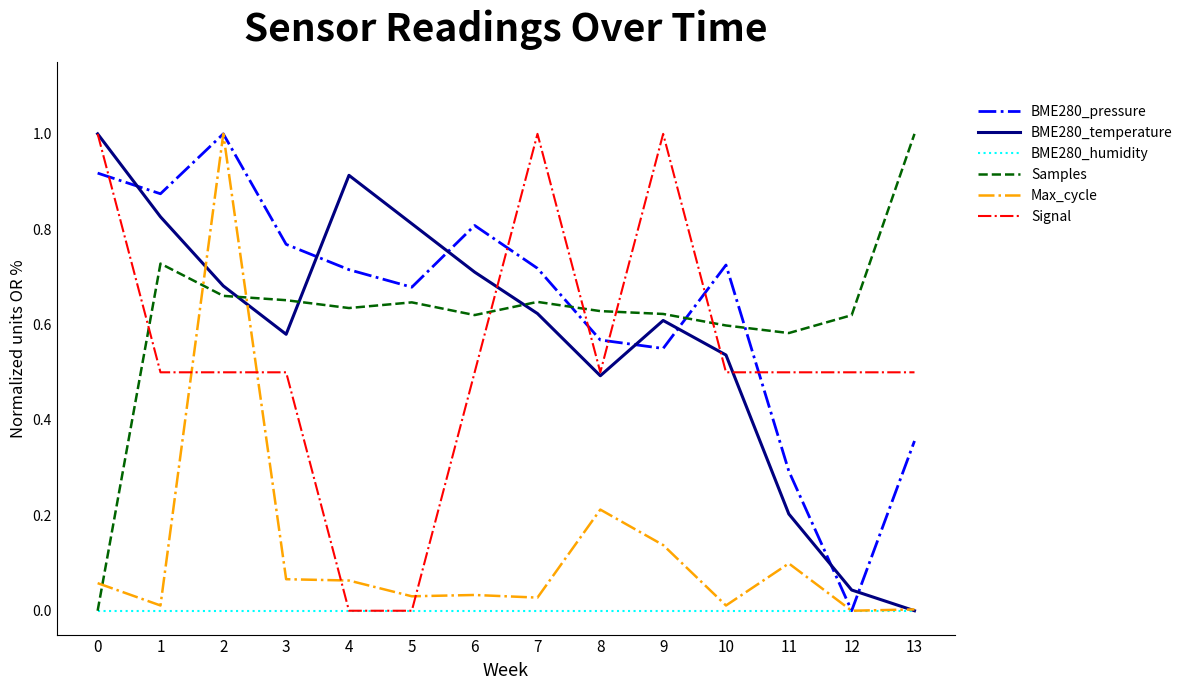

True or false: Samples and BME280_temperature cross at least once.

True